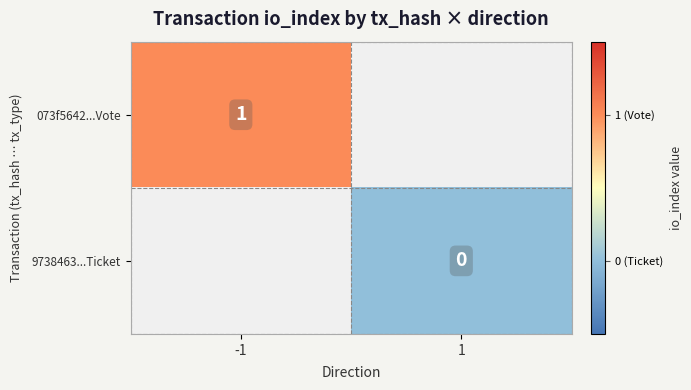

The 073f5642...Vote series shows 2 at -1. True or false?

False